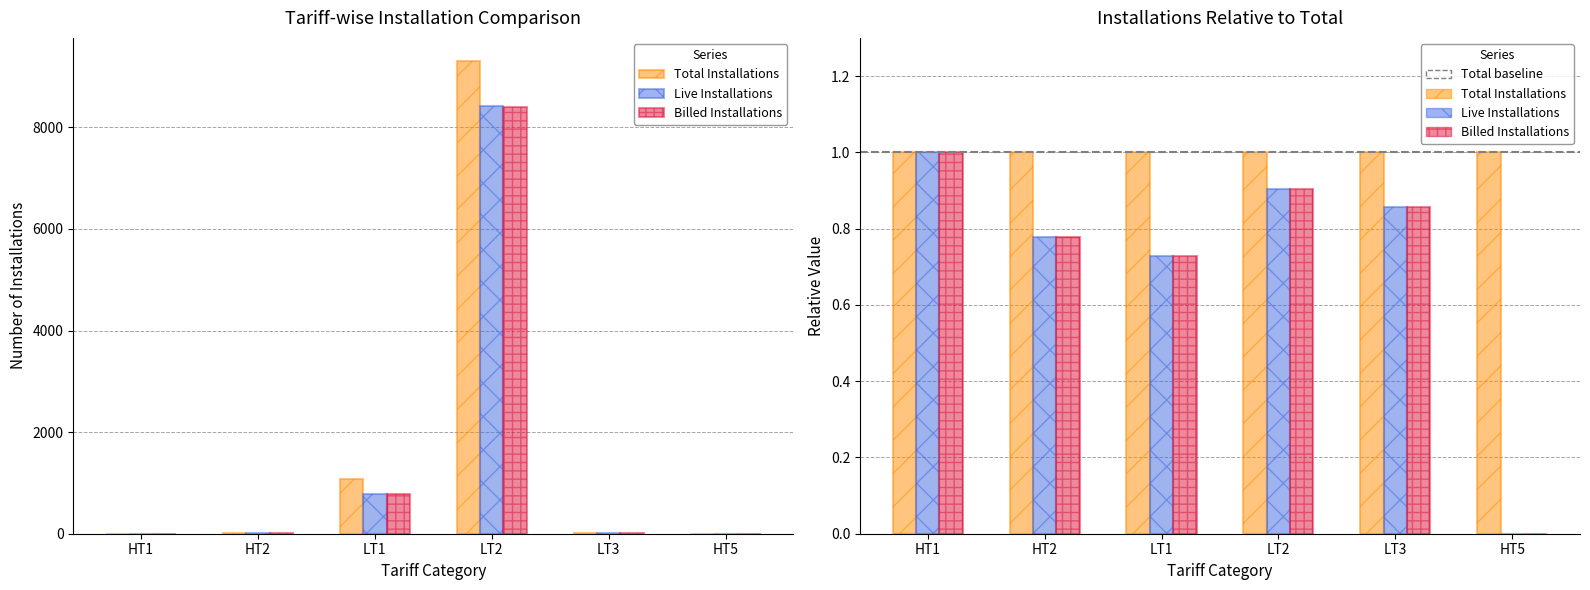

How many bars are there in each group?

3